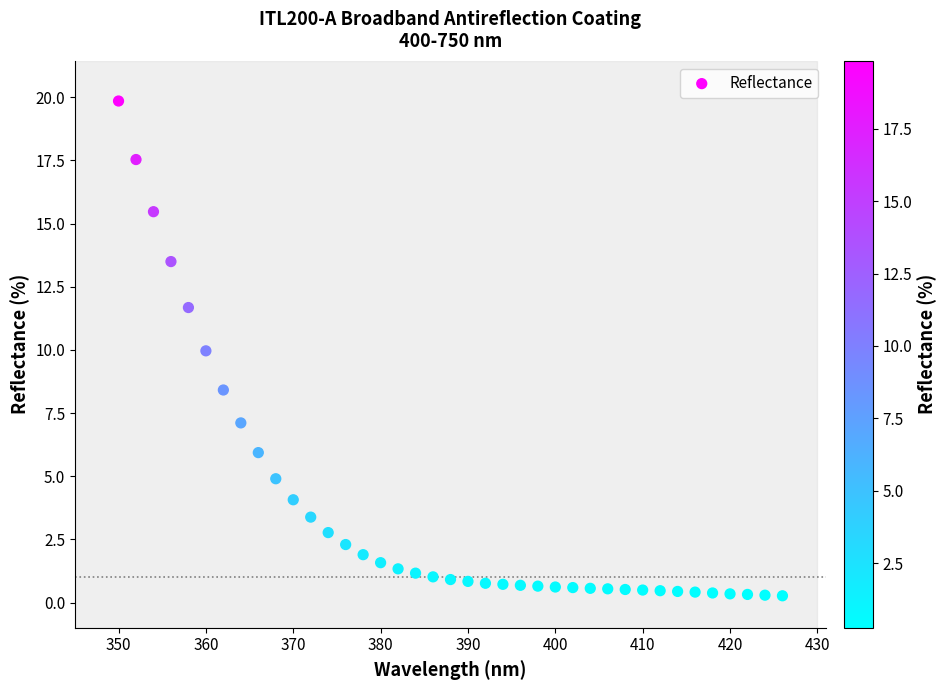

What is the range of Y values (max minus min)?

19.6